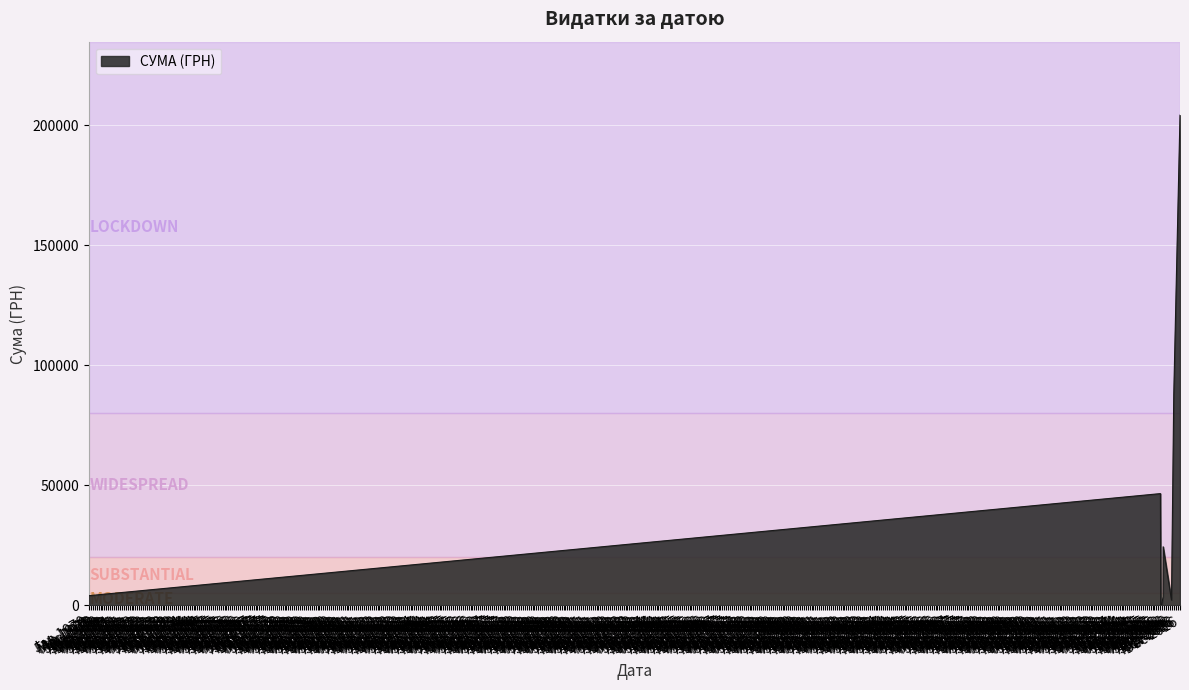

What is the greatest value displayed?

204148.4